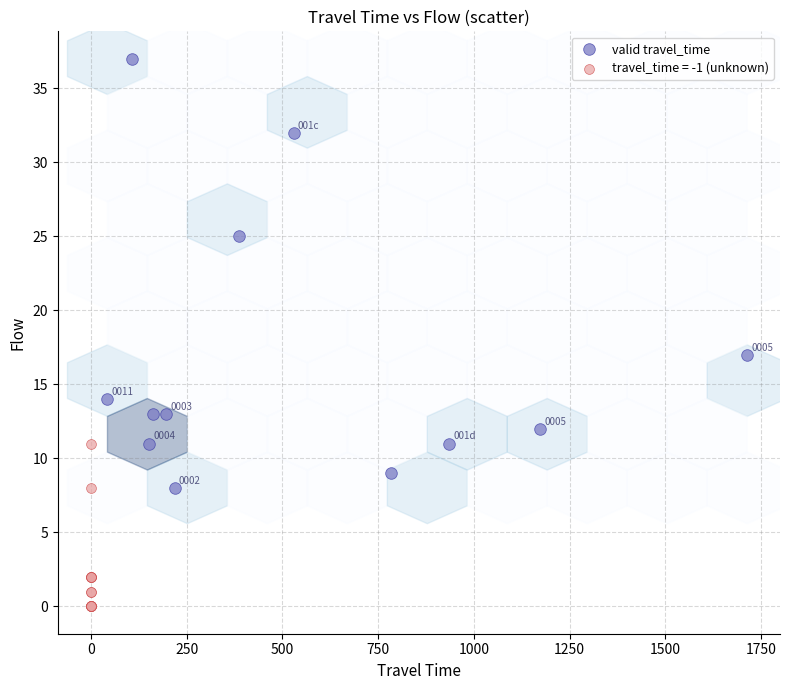

Which series has the widest spread of Y values?

valid travel_time